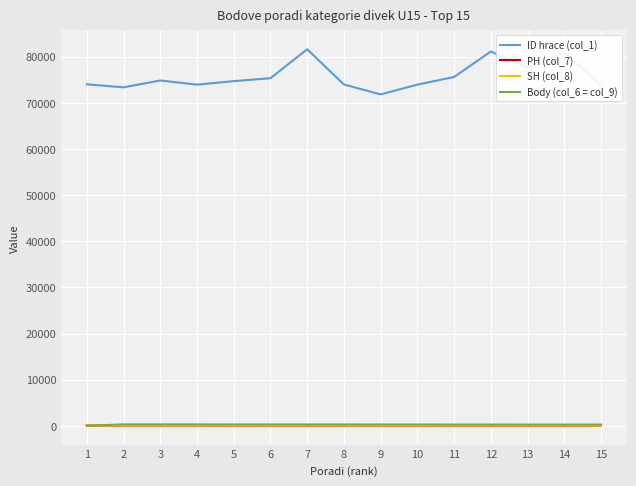

What is the sum of the PH (col_7) values at 5 and 6?

140.0